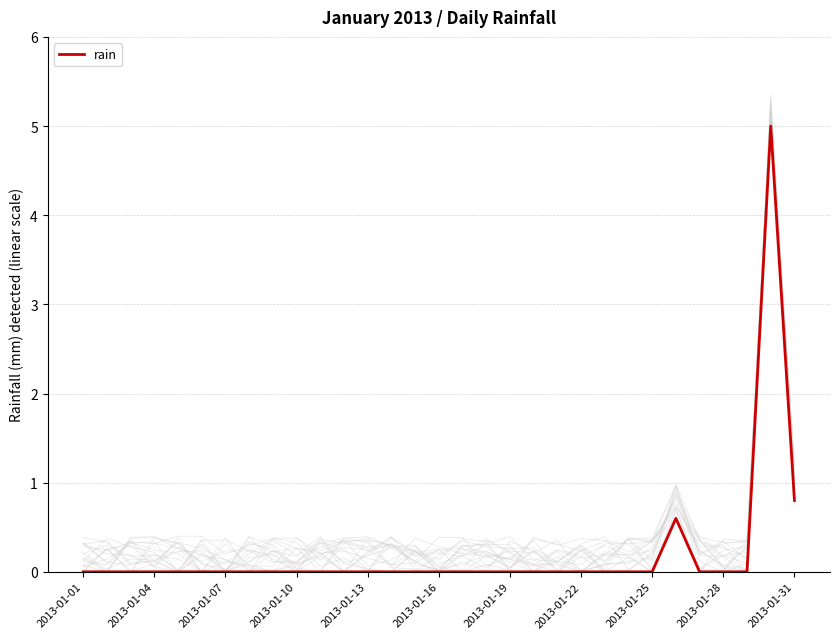

What is the difference between the maximum and minimum values?

5.0